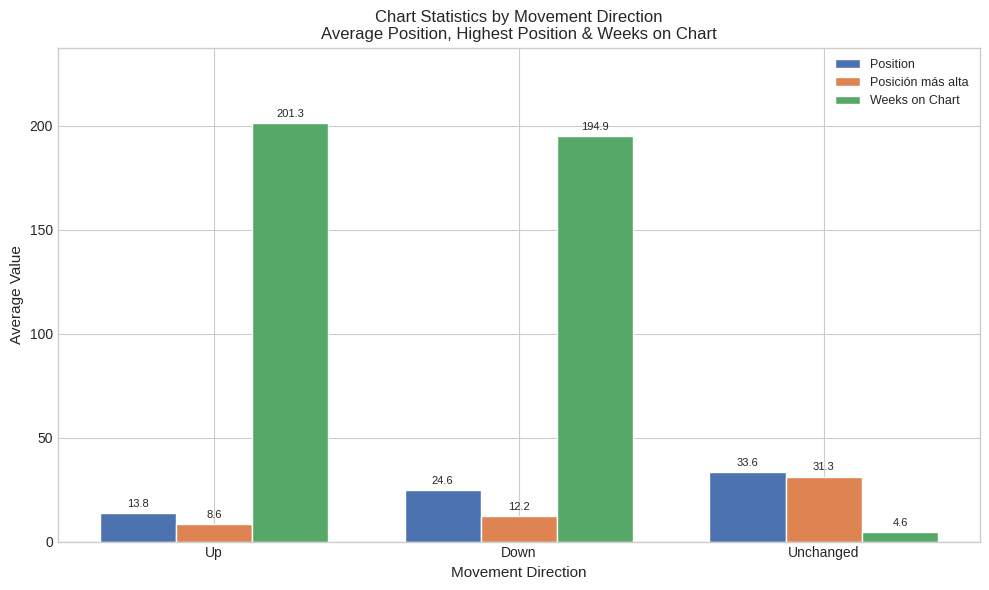

At how many categories does at least one series exceed 121?

2